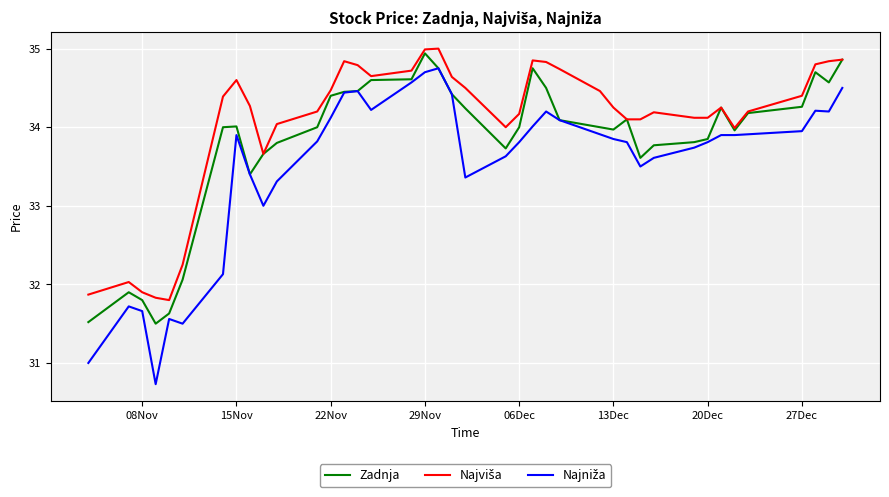

What is the greatest value displayed?

35.0